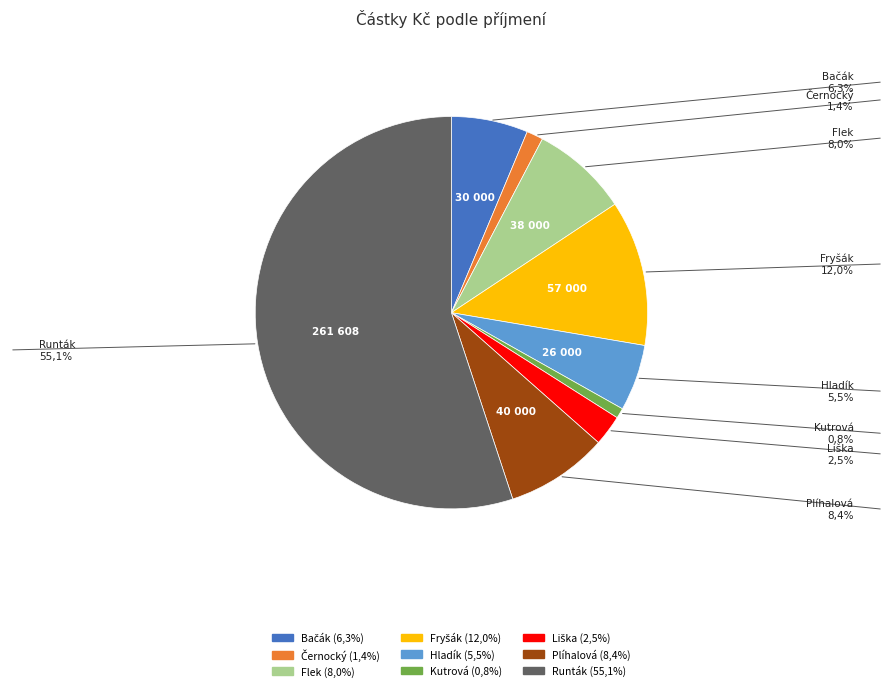

Which slice is the largest?

Runták